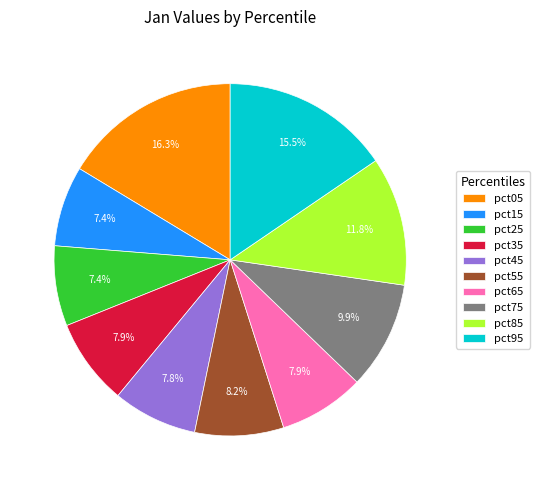

Does any single category account for the majority?

No